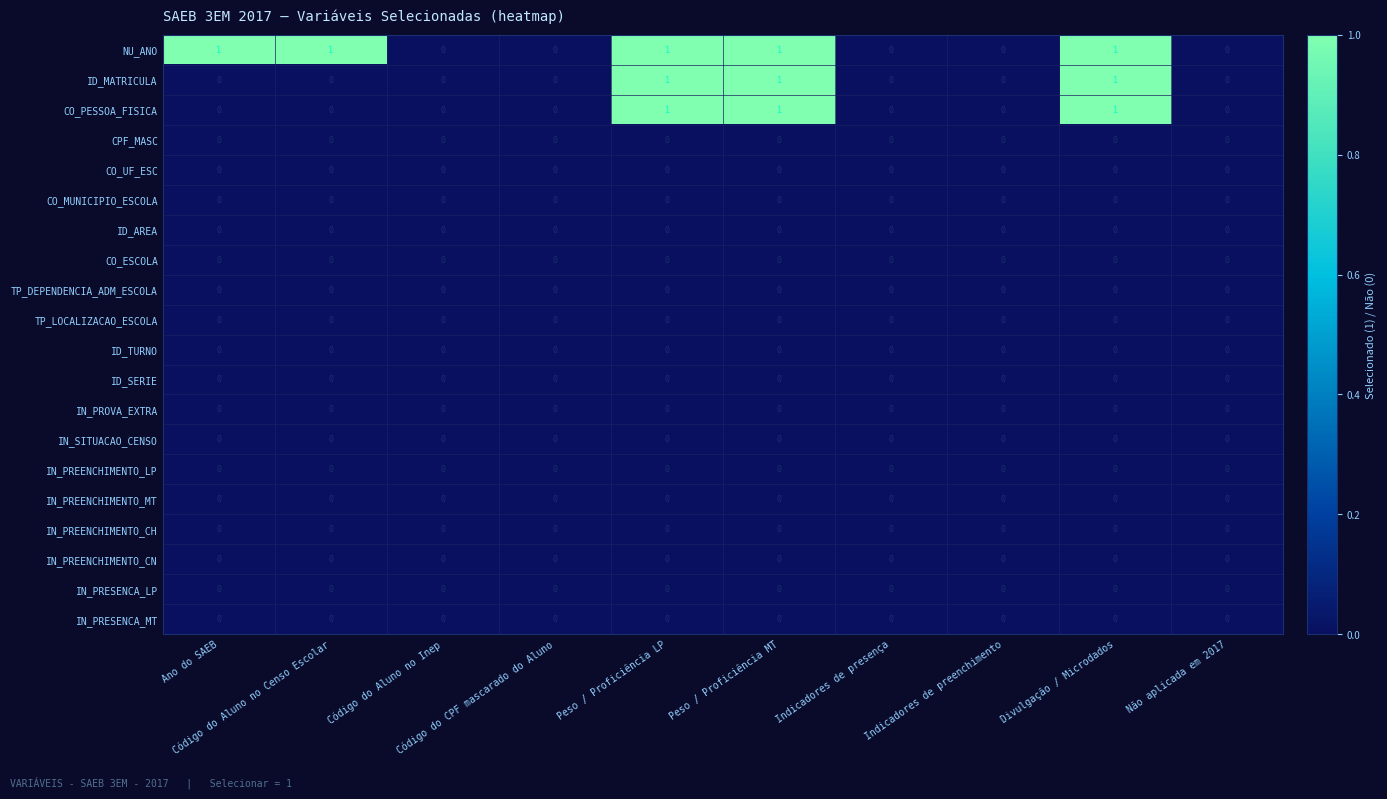

Which series has the largest total across all categories?

NU_ANO